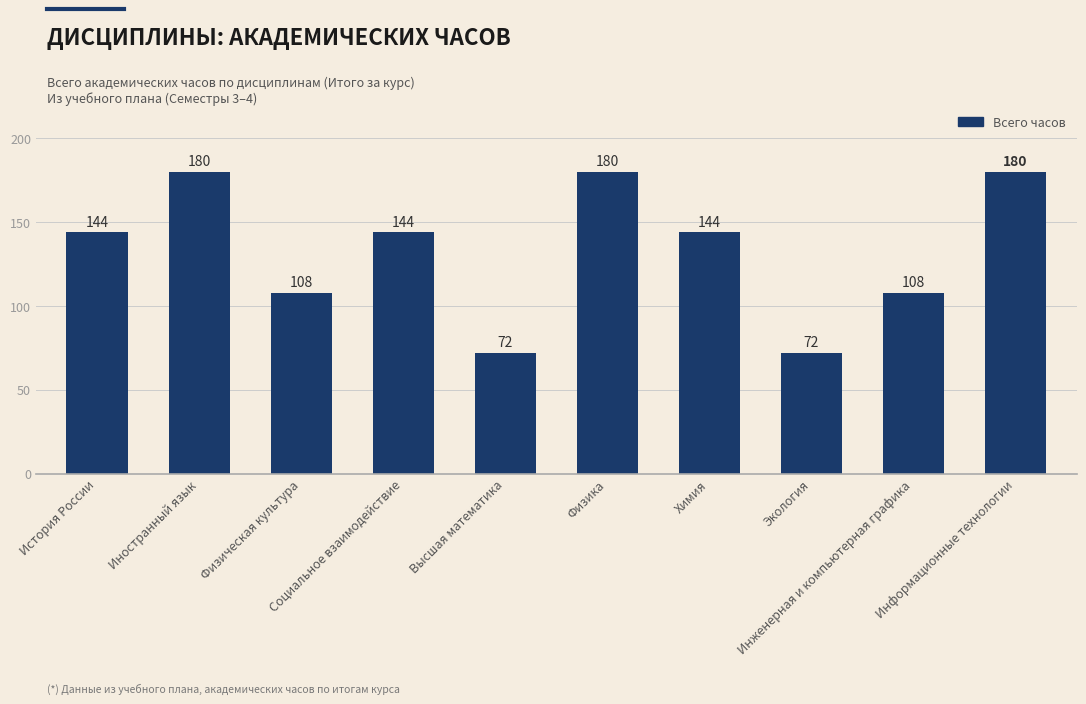

Between Высшая математика and История России, which is larger?

История России